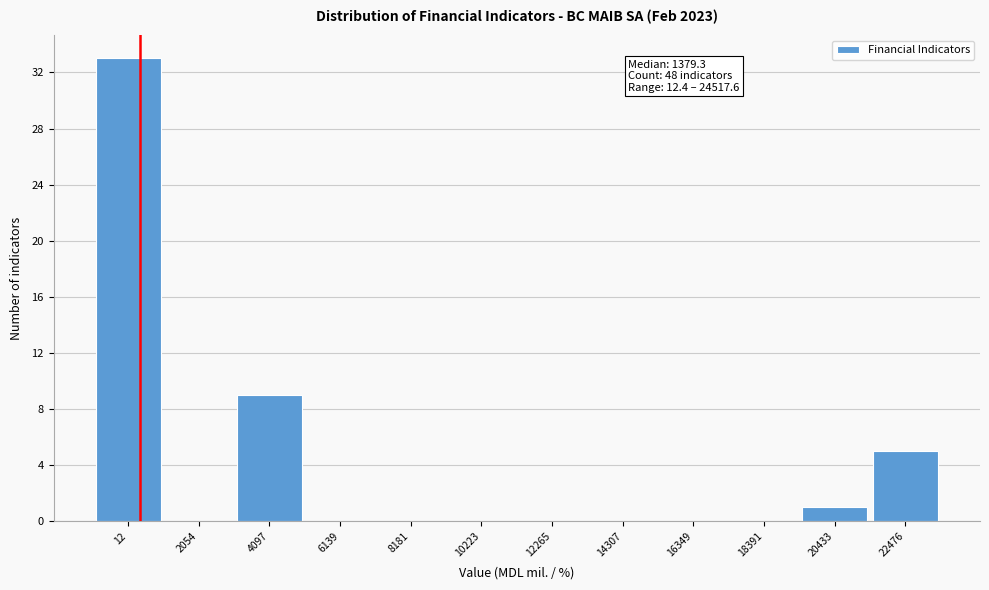

Reading right to left, transcribe all the data shown in this chart.

22476=5	20433=1	18391=0	16349=0	14307=0	12265=0	10223=0	8181=0	6139=0	4097=9	2054=0	12=33